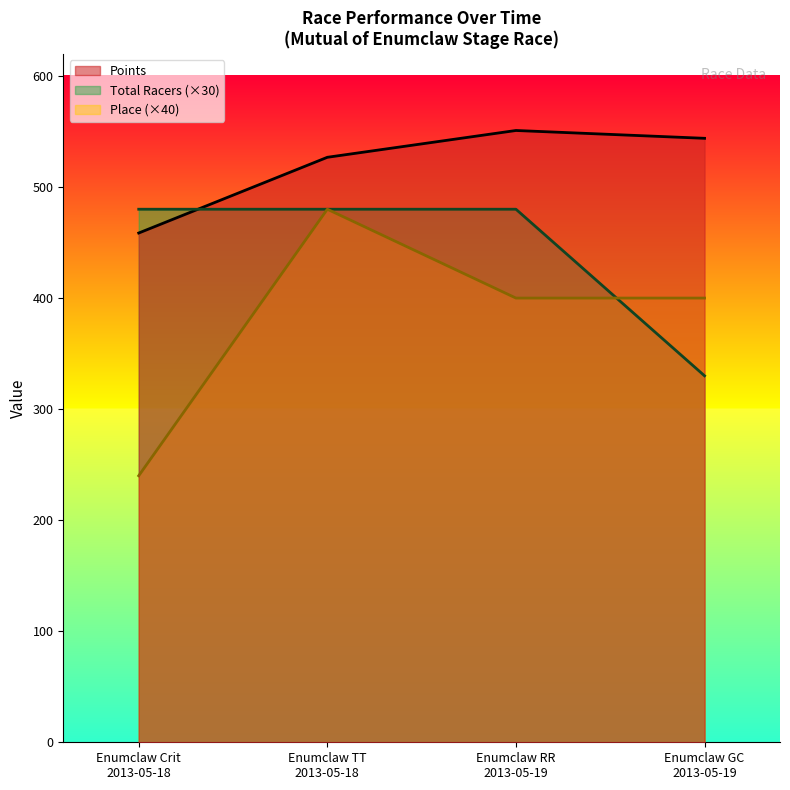

Is it true that Total Racers equals 330.0 at Enumclaw GC
2013-05-19?

True